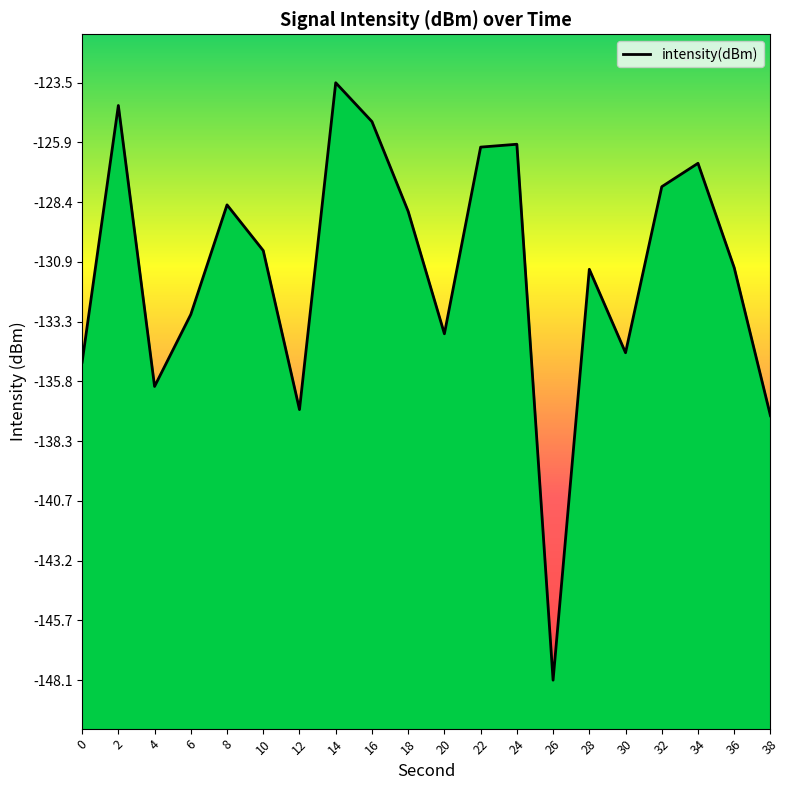

Does the chart have visible grid lines?

No